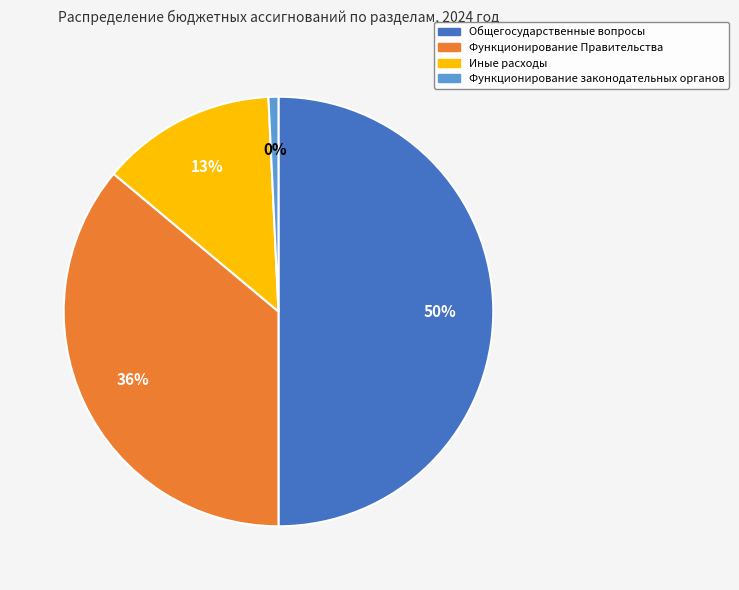

To the nearest percent, what is the combined percentage of Иные расходы and Функционирование Правительства?

49%